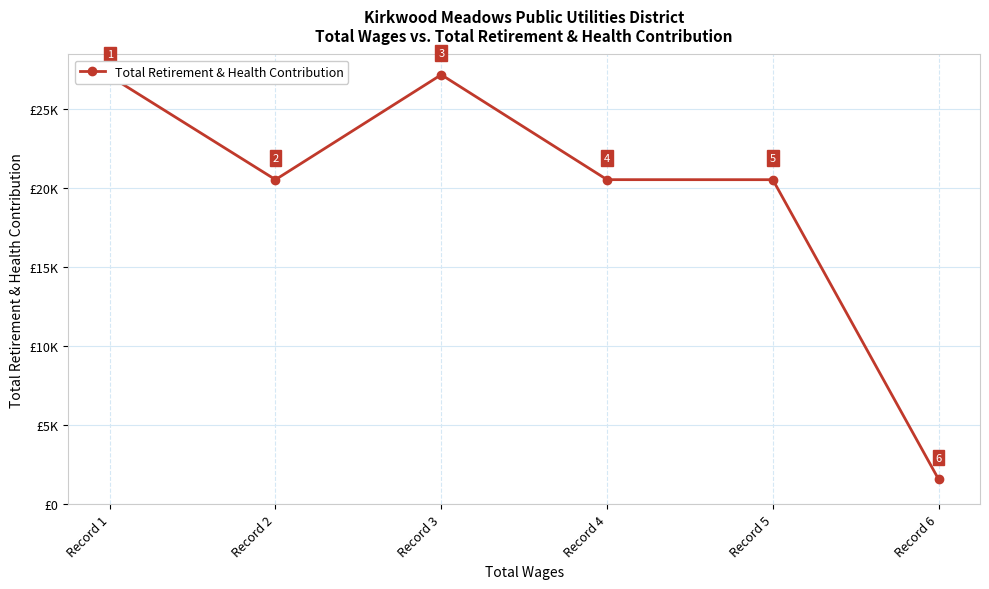

Is this an area chart (filled region under the line)?

No